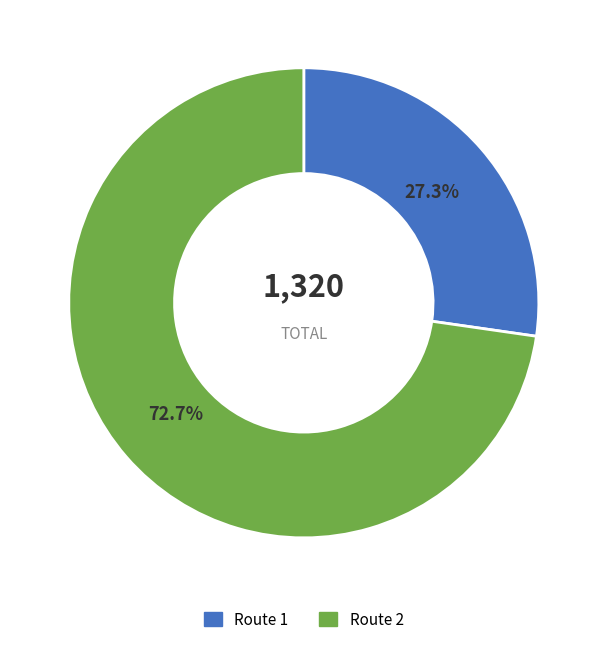

Is there a majority slice in this chart?

Yes